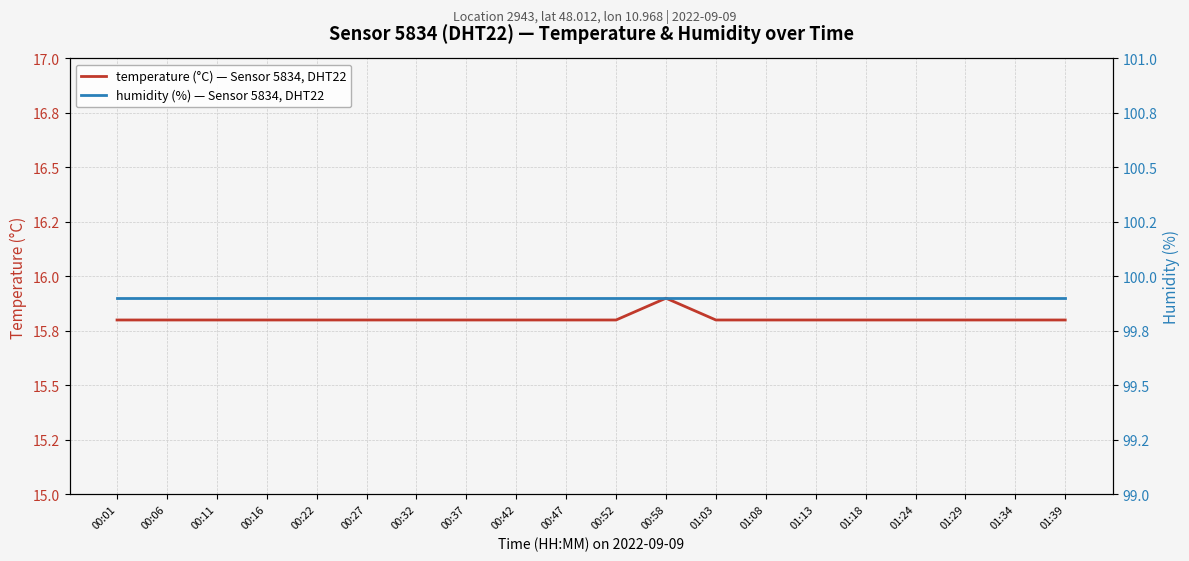

Which category has the lowest value in the humidity (%) — Sensor 5834, DHT22 series?

00:01